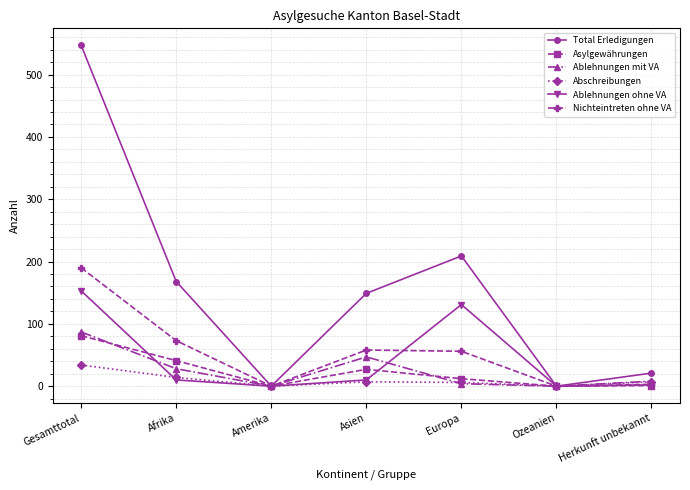

At which label is Nichteintreten ohne VA closest to 95?

Afrika